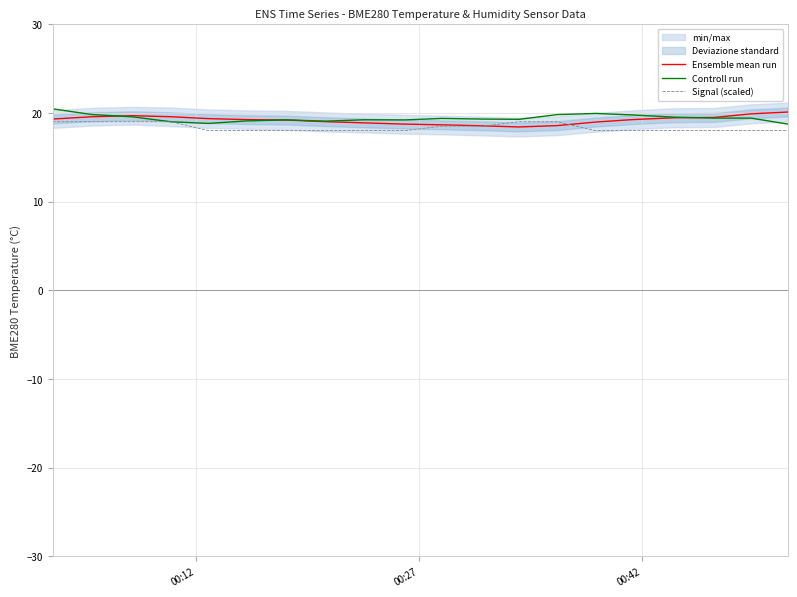

How many Signal (scaled) values are between 18 and 19?

20